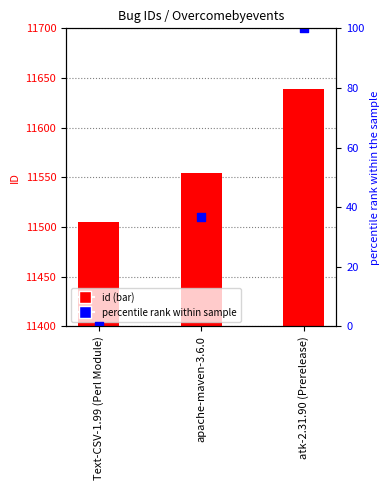

Which series has the widest spread of Y values?

id